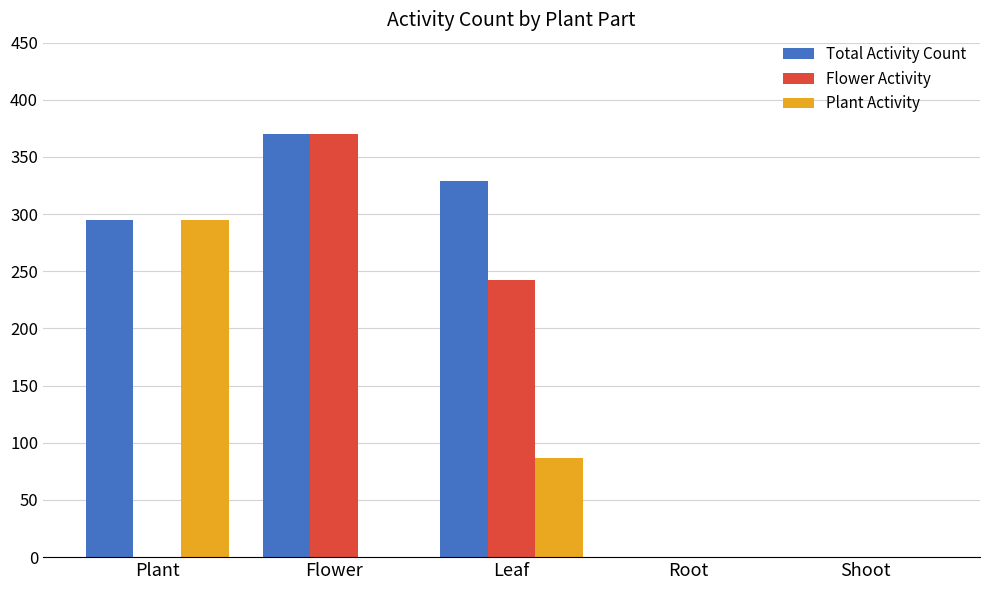

Is it true that Total Activity Count equals -222 at Root?

False